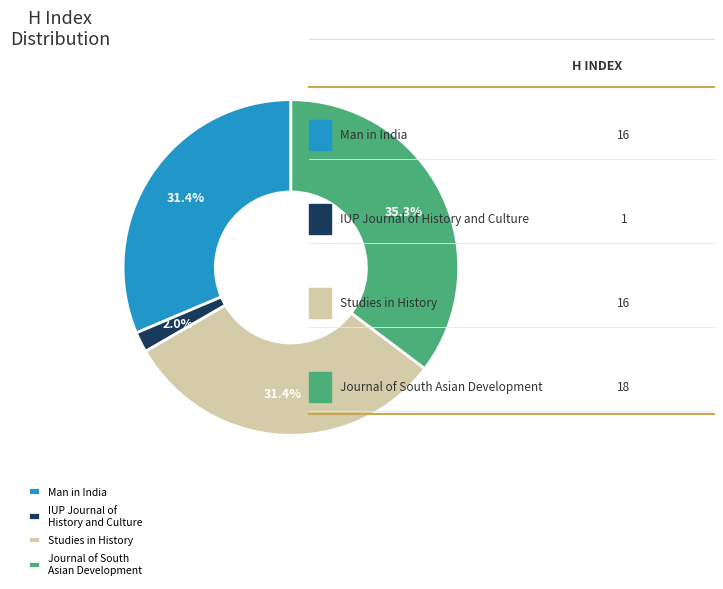

What is the smallest slice in the pie chart?

IUP Journal of History and Culture